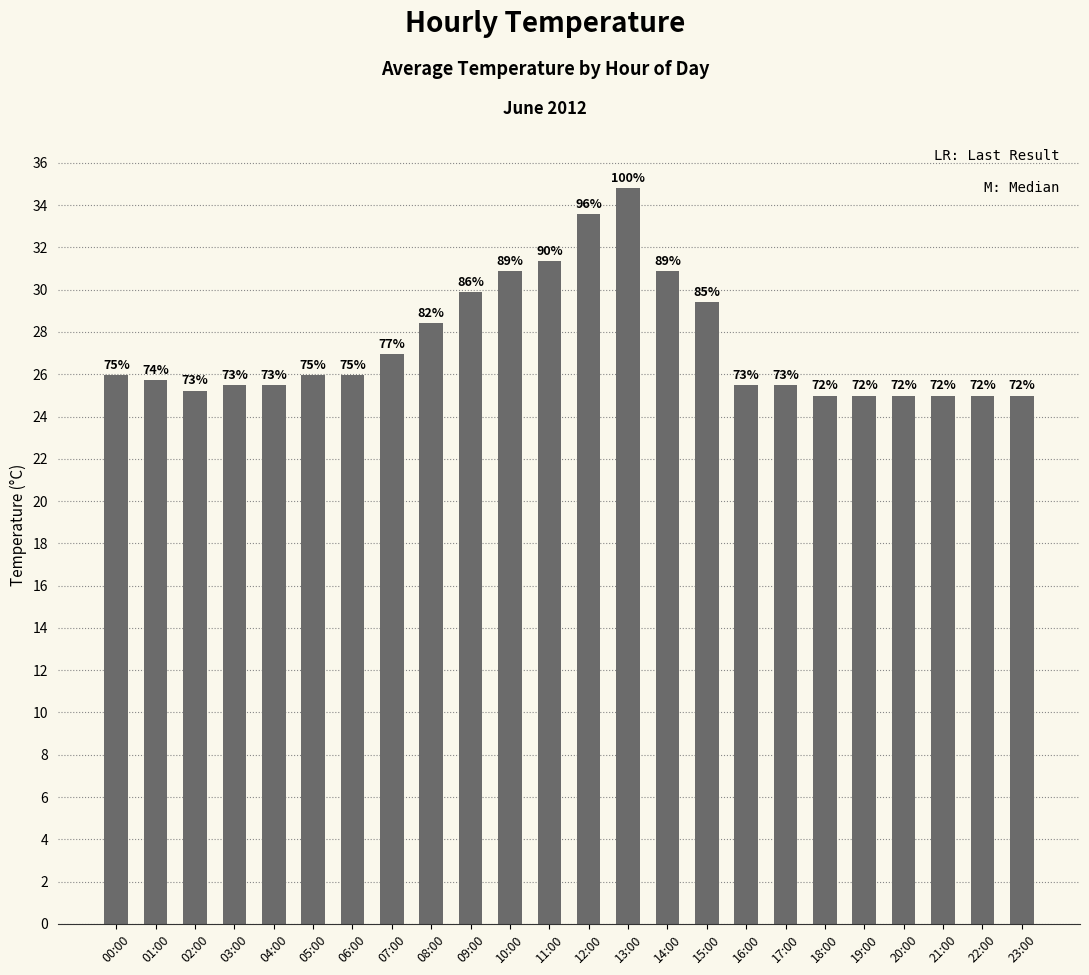

Does the chart contain any negative values?

No